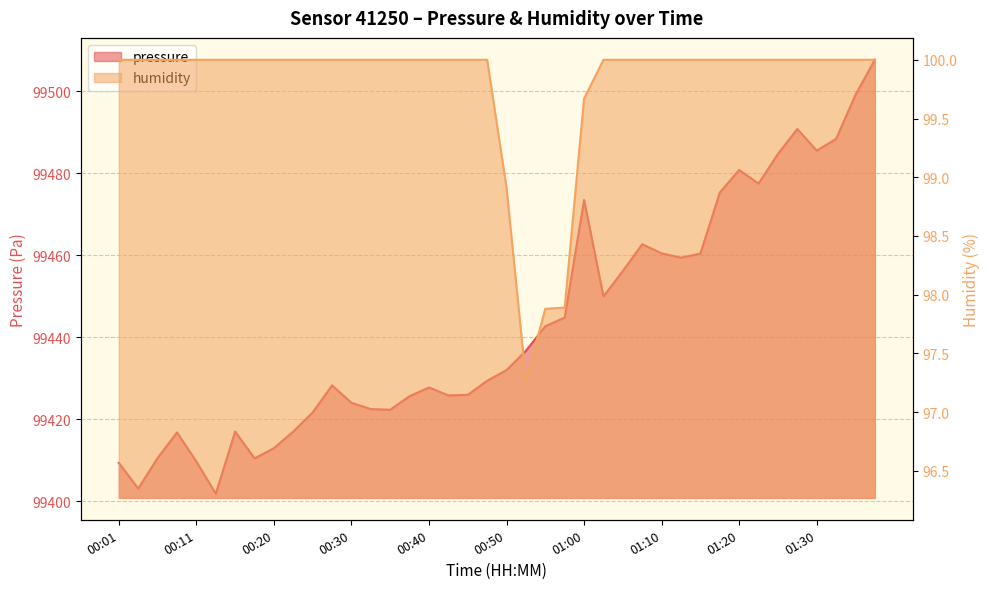

How many lines are shown in the chart?

2